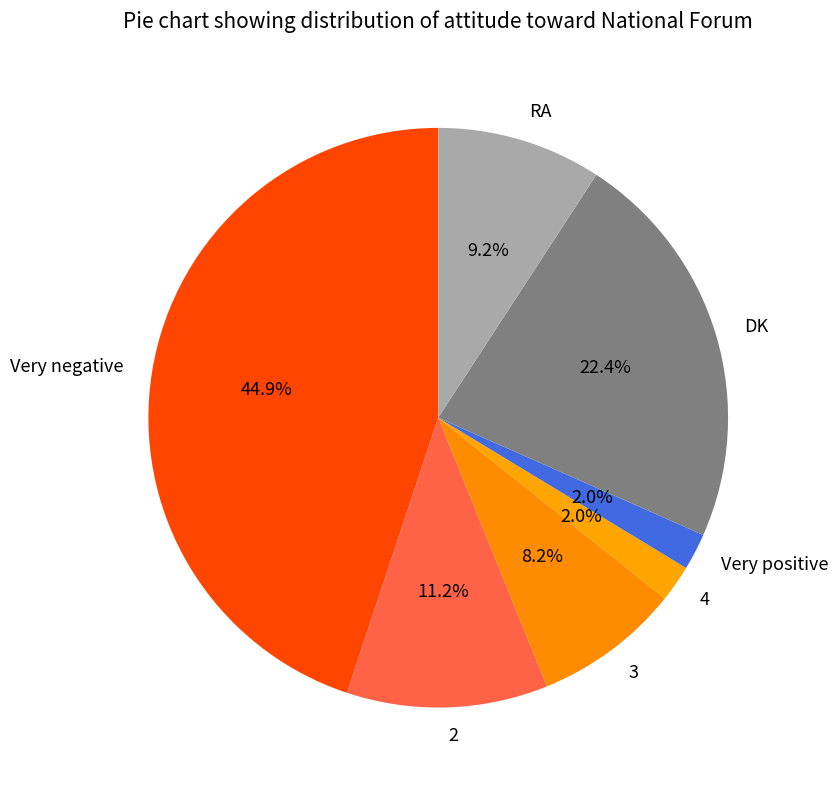

Is there a majority slice in this chart?

No